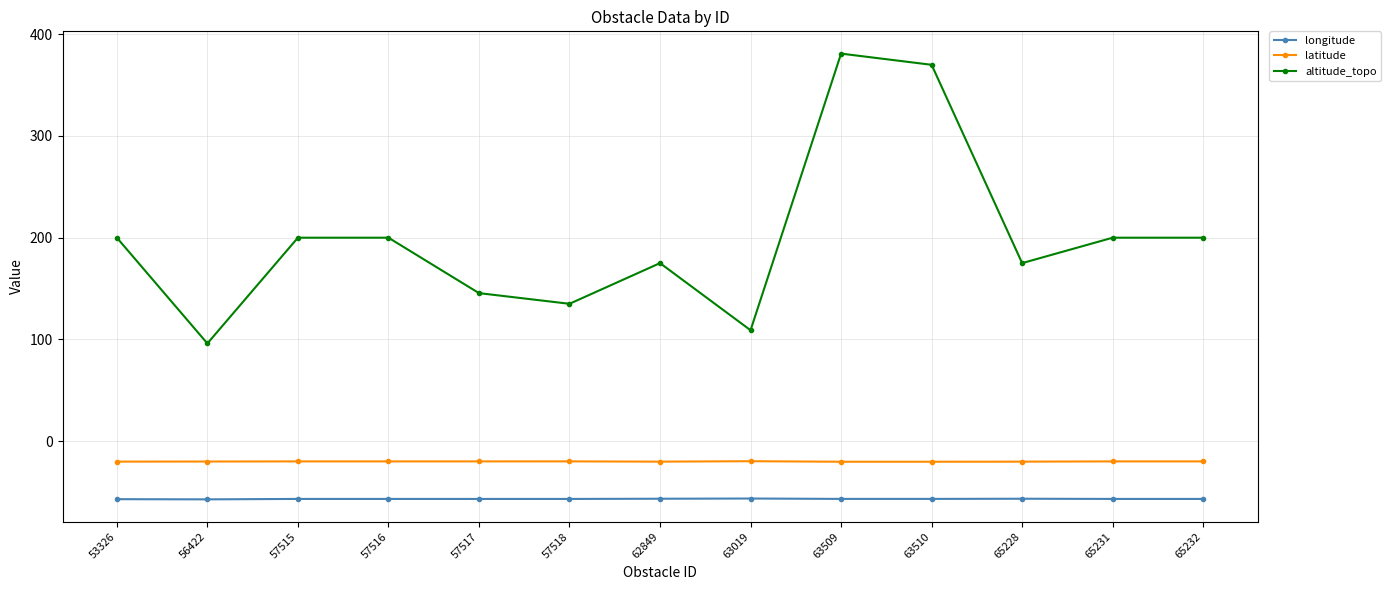

Which label corresponds to the largest value in the chart?

63509